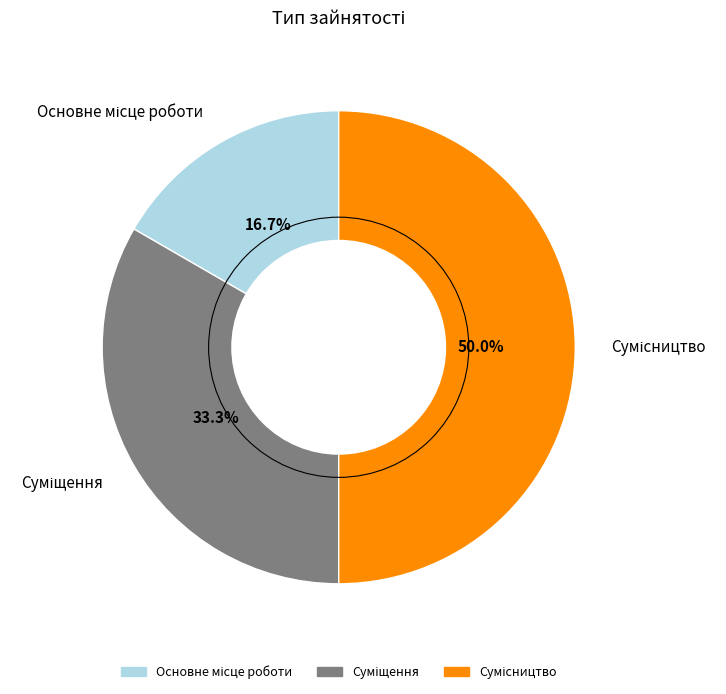

Which category has the biggest portion of the pie?

Сумісництво